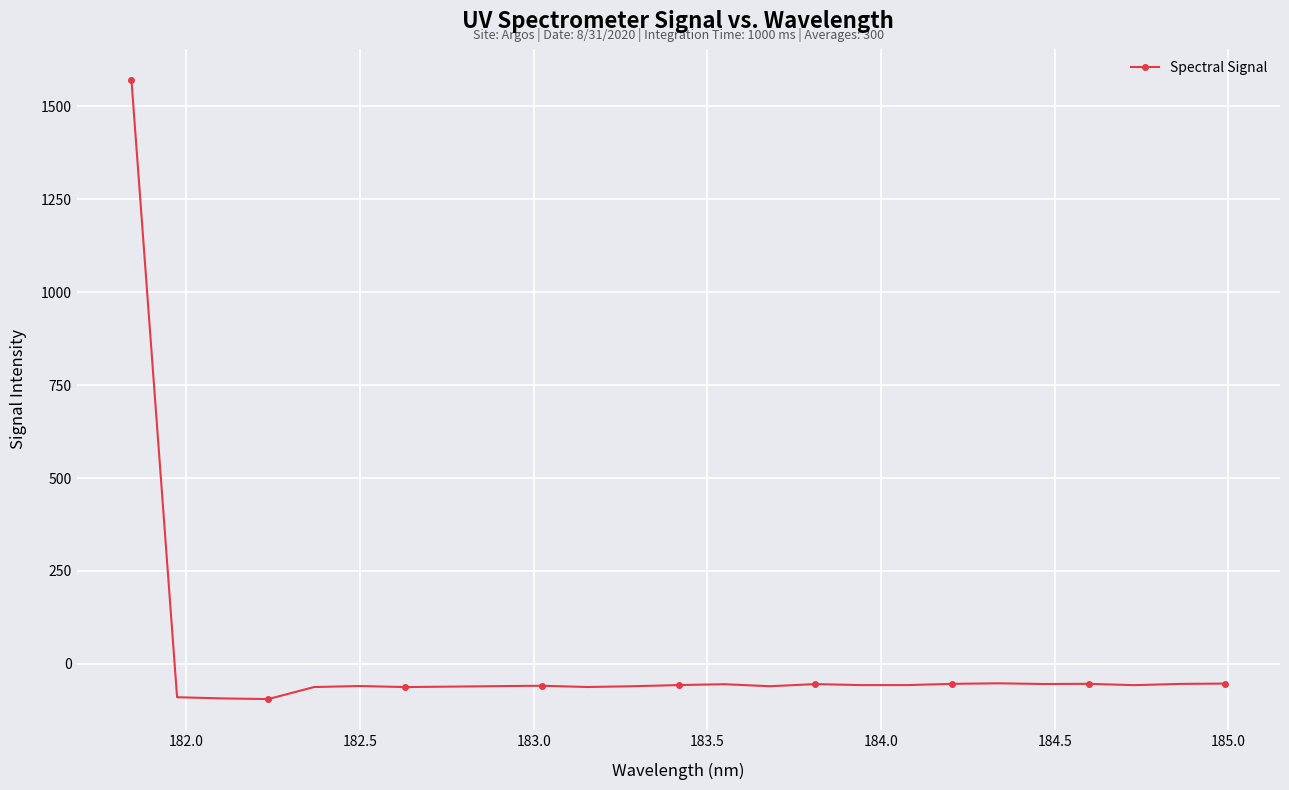

What is the value of the 24th point from the left?

-53.8